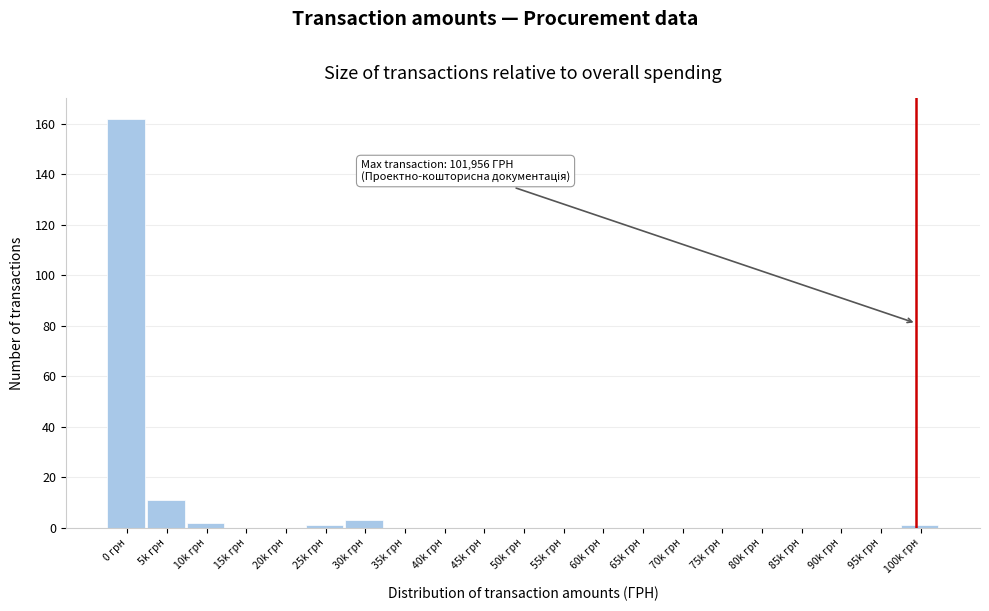

Reading right to left, transcribe all the data shown in this chart.

100k грн=1	95k грн=0	90k грн=0	85k грн=0	80k грн=0	75k грн=0	70k грн=0	65k грн=0	60k грн=0	55k грн=0	50k грн=0	45k грн=0	40k грн=0	35k грн=0	30k грн=3	25k грн=1	20k грн=0	15k грн=0	10k грн=2	5k грн=11	0 грн=162